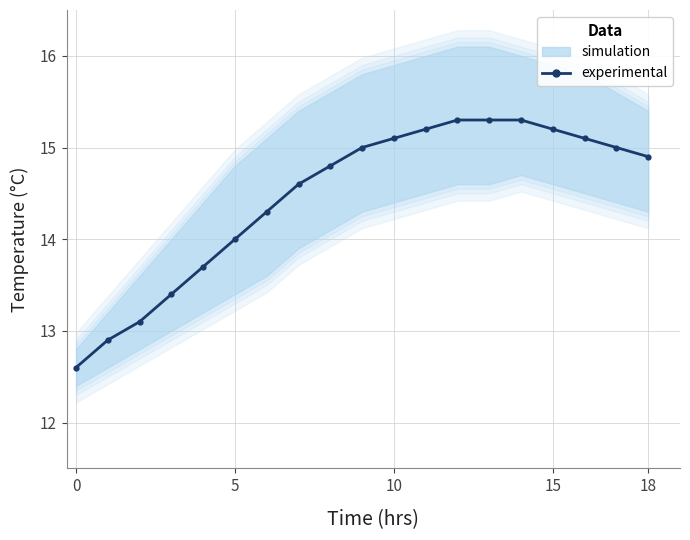

Is it true that the value at 9 is 4.4?

False